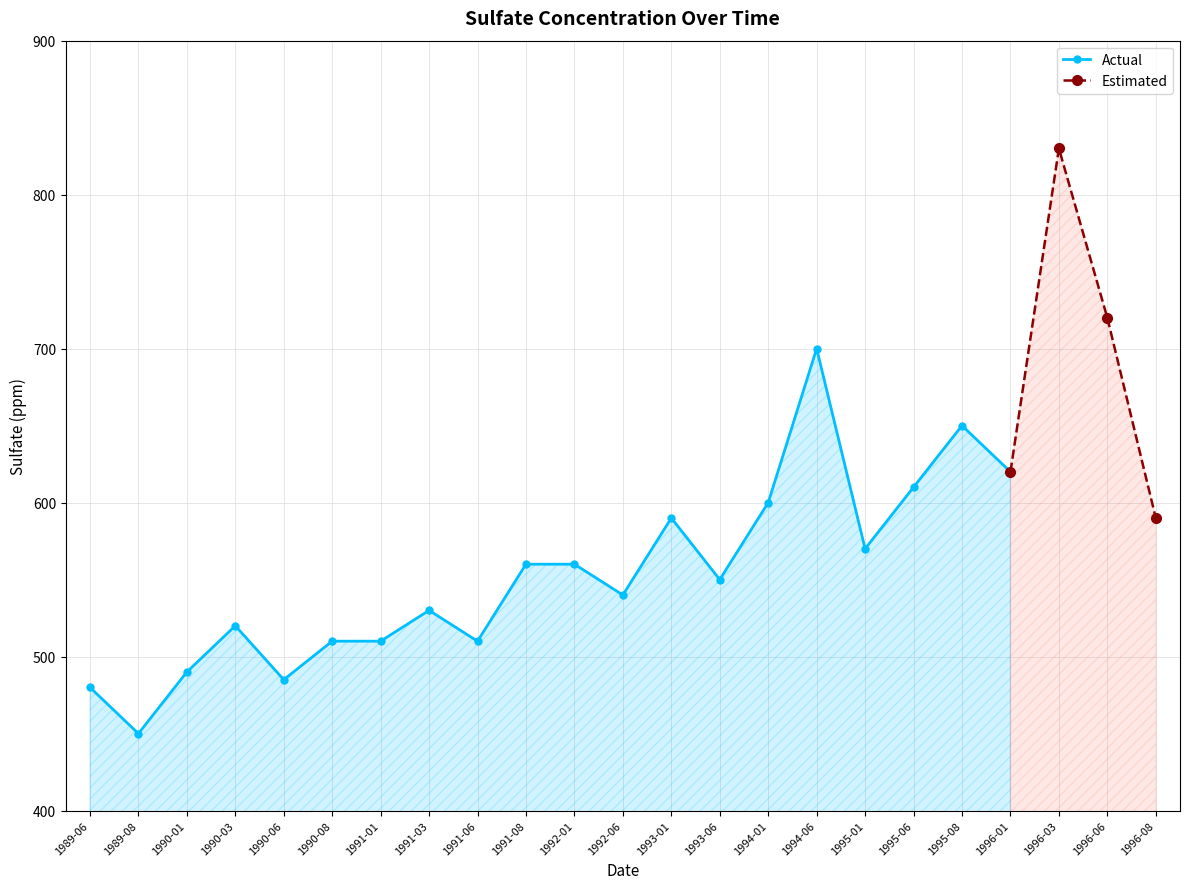

What is the value of the 2nd point from the left?

450